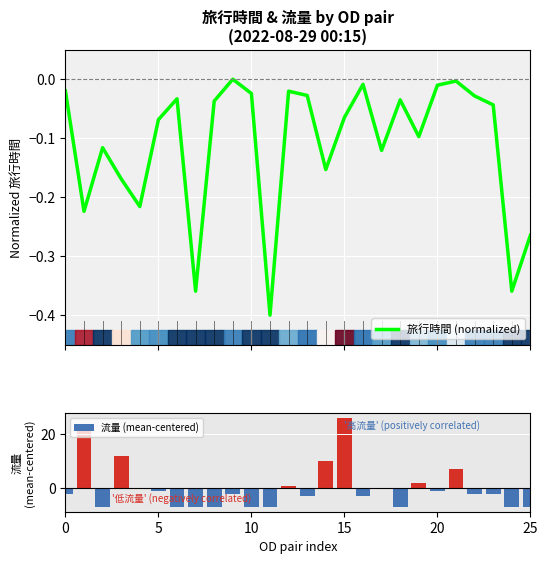

What is the average value of the 旅行時間 (normalized) series?

-0.1